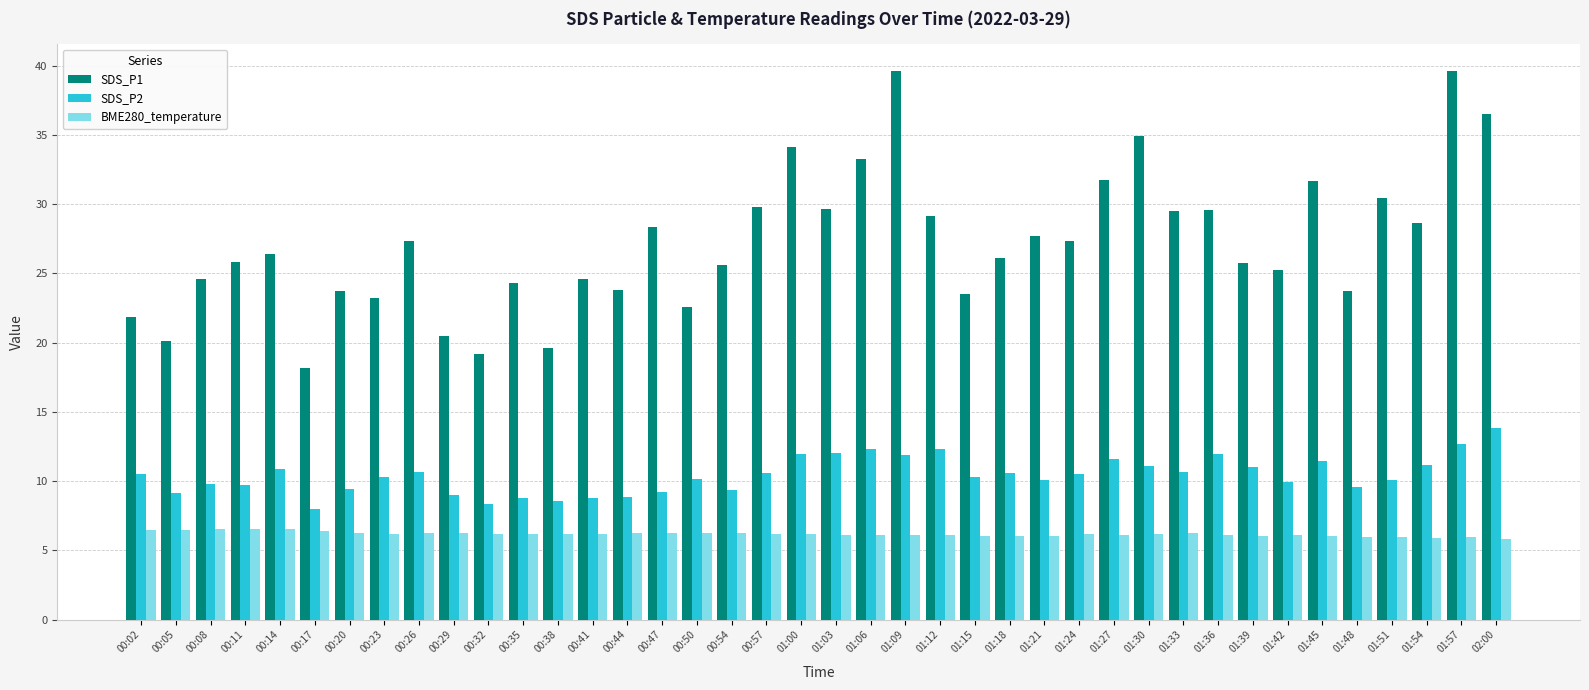

Between 00:05 and 01:00, which series saw the biggest shift?

SDS_P1